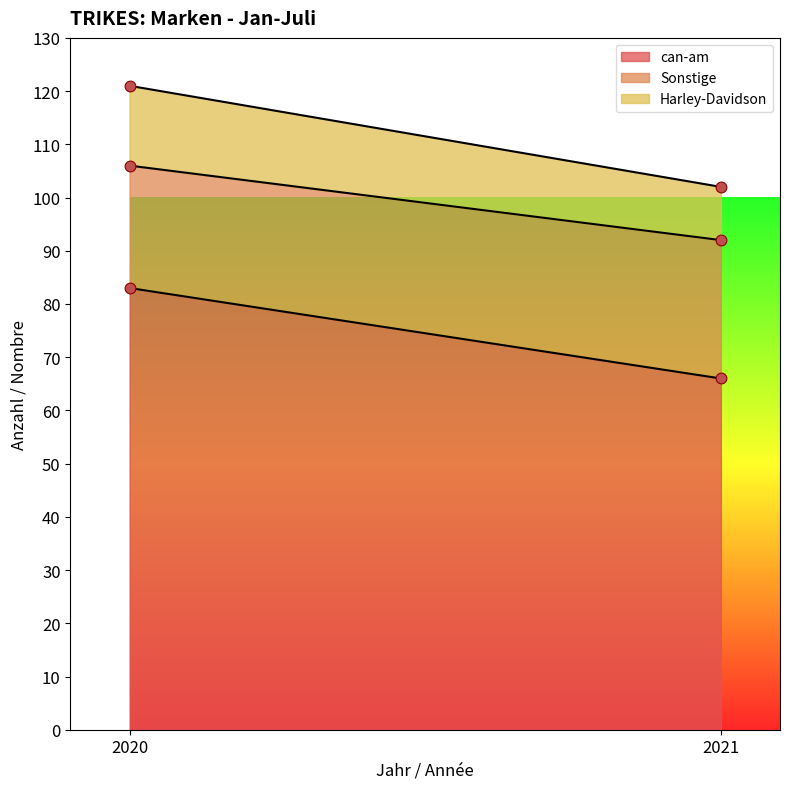

What is the total value across all series at 2020?

121